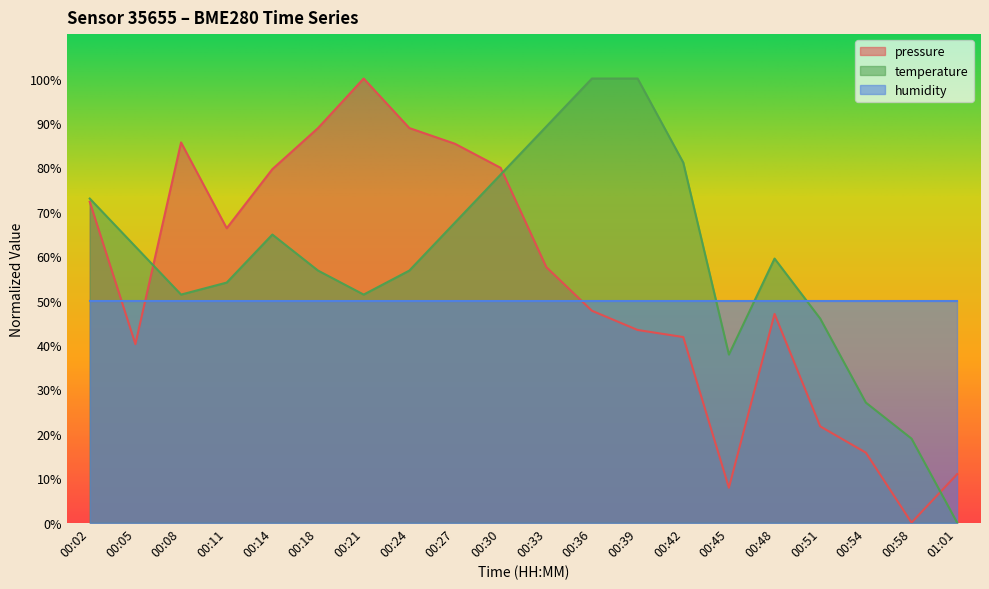

What is the label of the 14th point from the right?

00:21